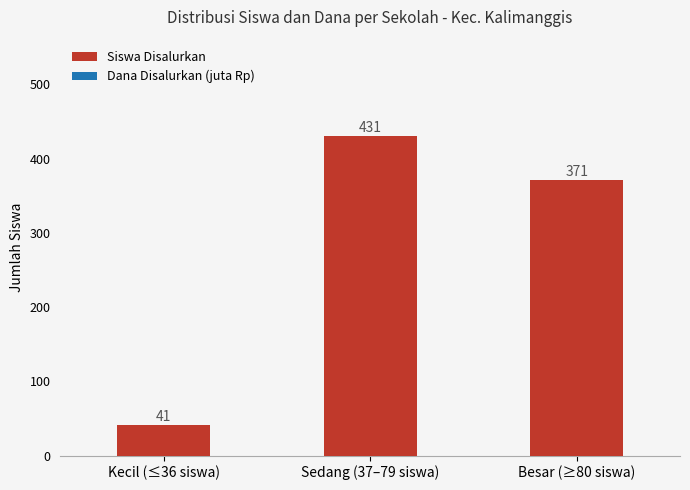

The value at Sedang (37–79 siswa) is 650. True or false?

False